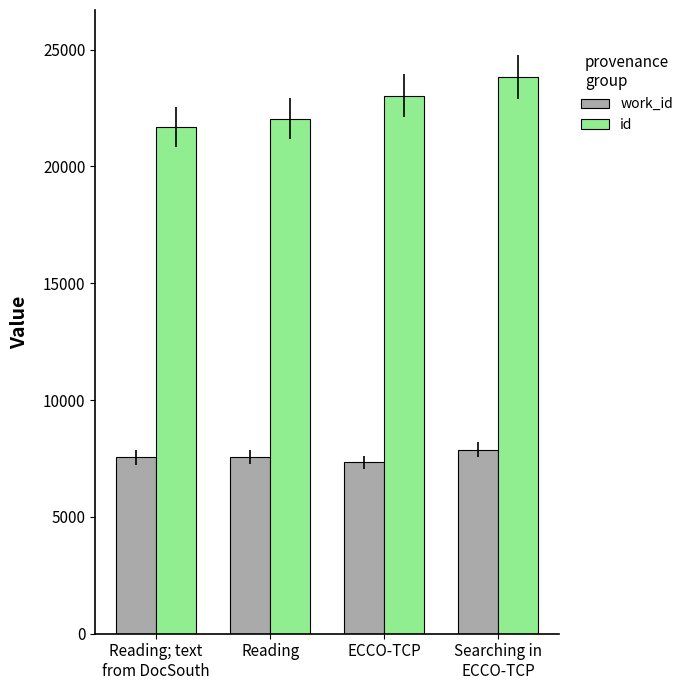

Which series has the largest total across all categories?

id